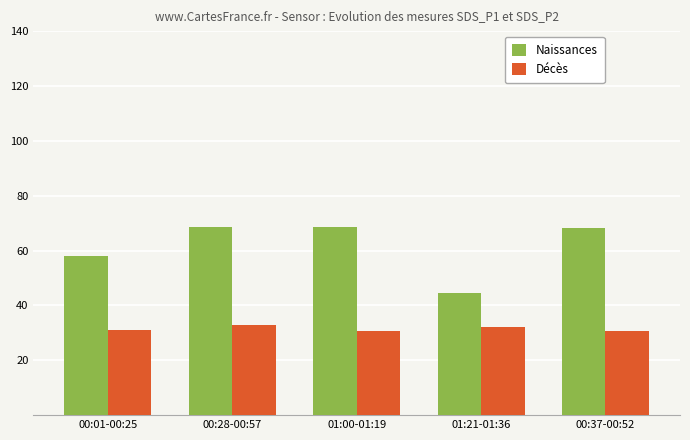

Rank the series at 01:00-01:19 from lowest to highest value.

Décès, Naissances